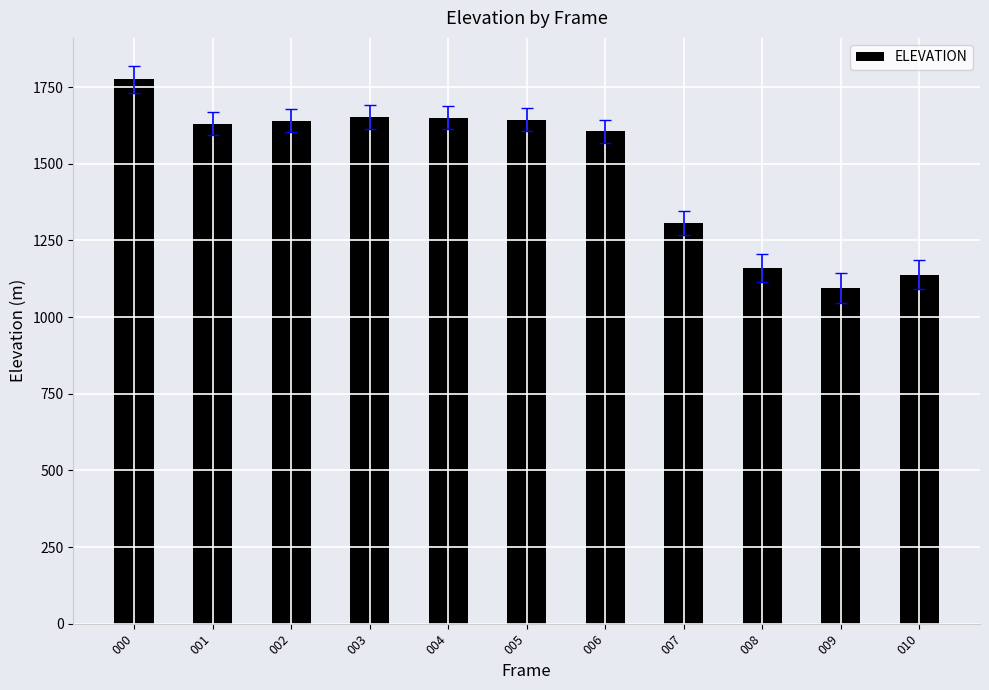

Is it true that the value at 003 is 985.8?

False